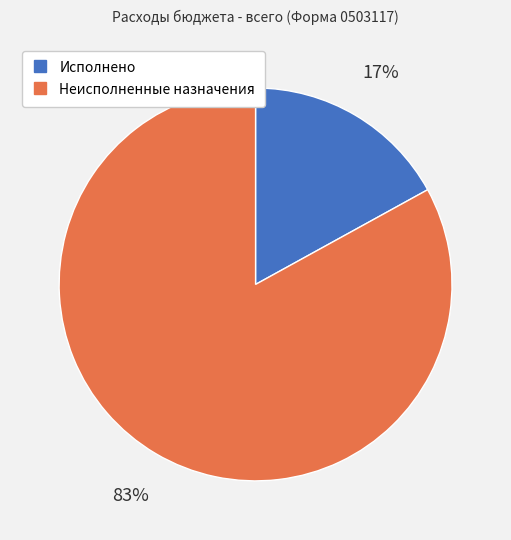

What is the ratio of the value at Неисполненные назначения to the value at Исполнено?

4.9